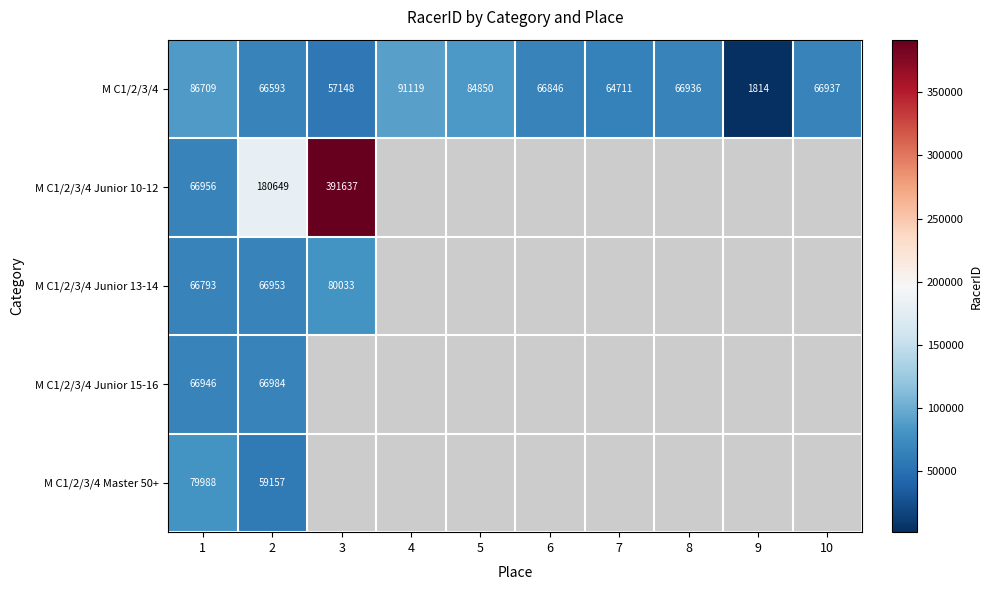

Is it true that M C1/2/3/4 equals 75881.8 at 3?

False